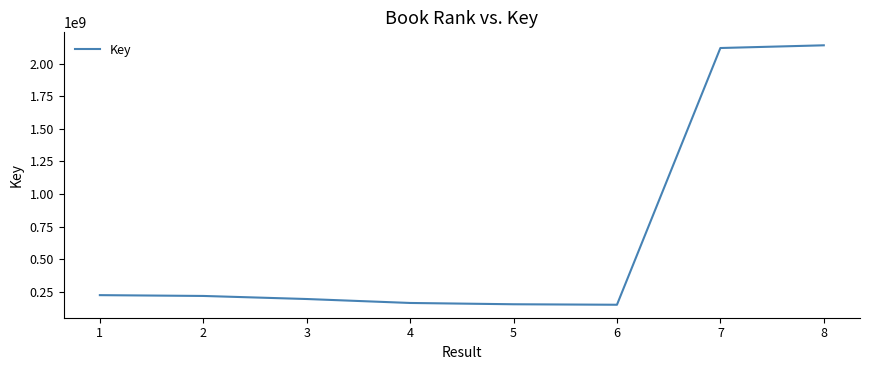

Is this an area chart (filled region under the line)?

No